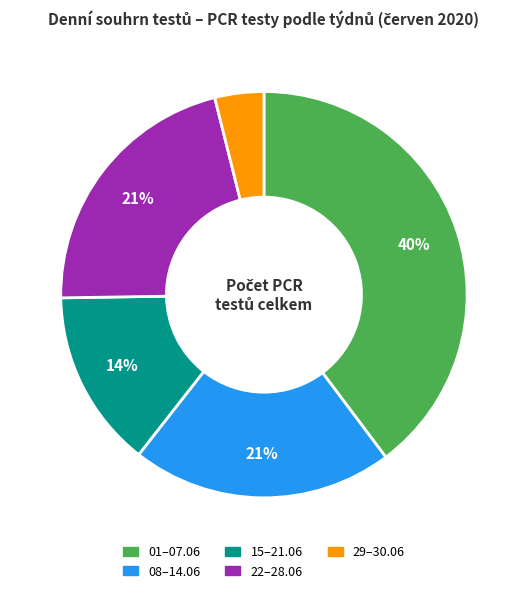

To the nearest percent, what is the average slice percentage?

20%